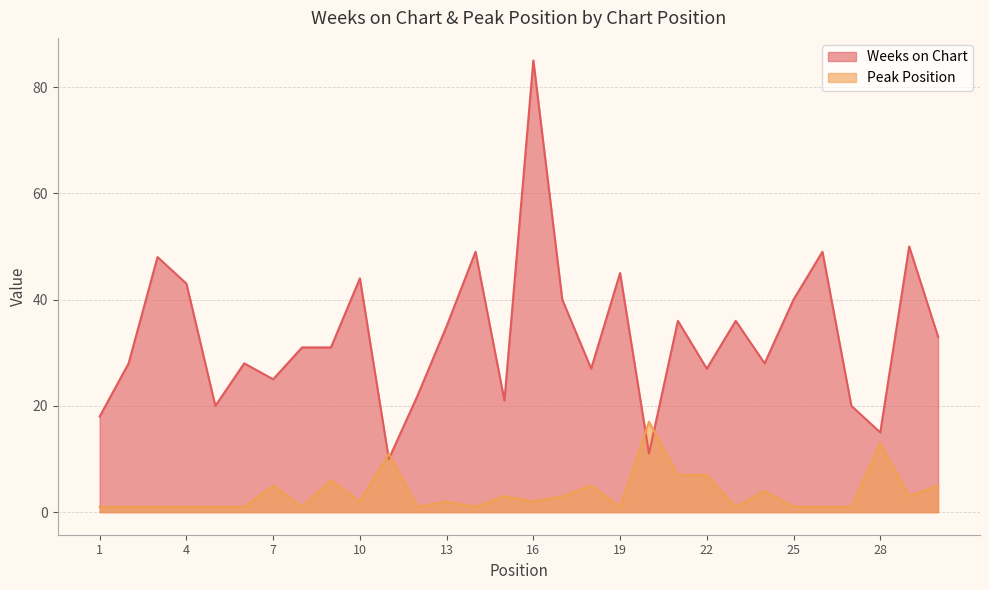

How many data points does each series have?

30